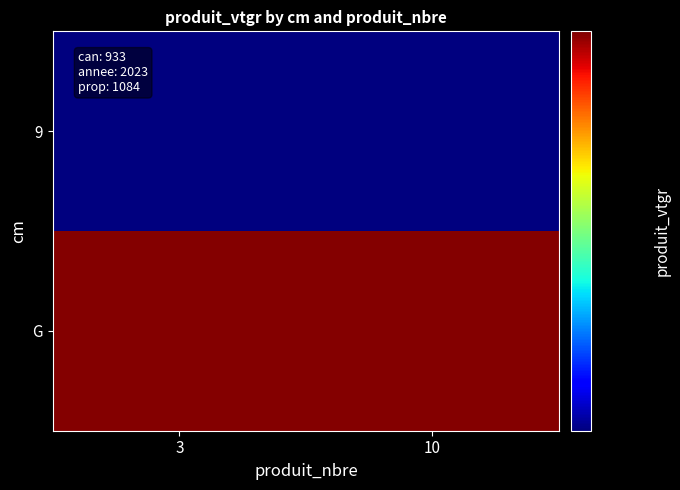

What is the total value across all series at 10?

113.8